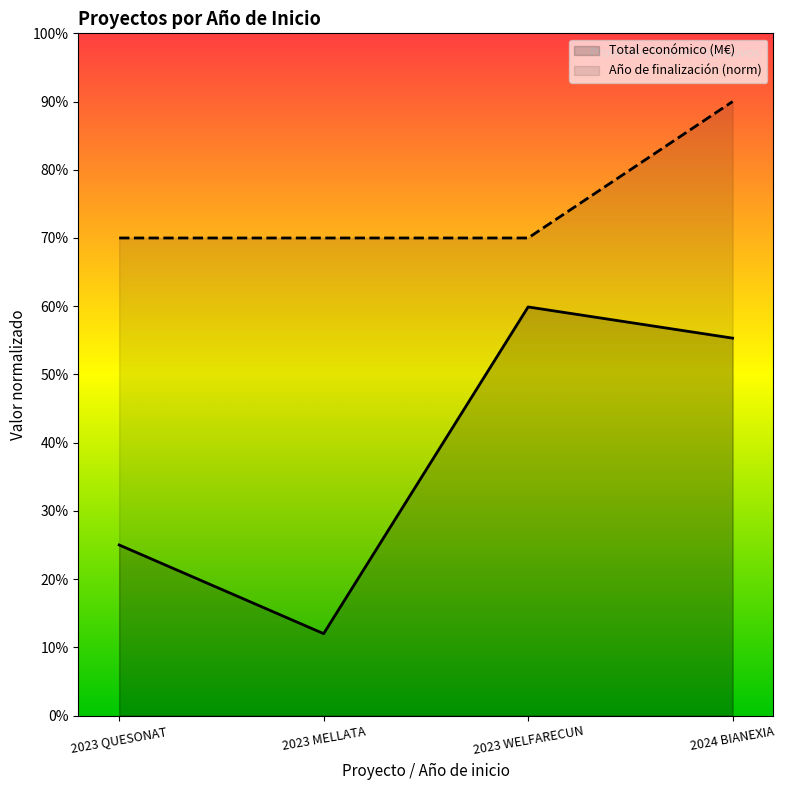

True or false: Total económico has more than 1 interior local peaks.

False